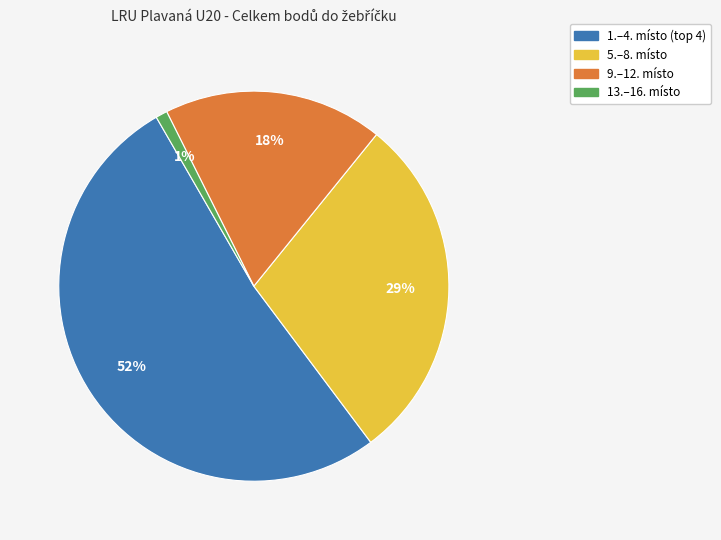

How many slices are in this pie chart?

4